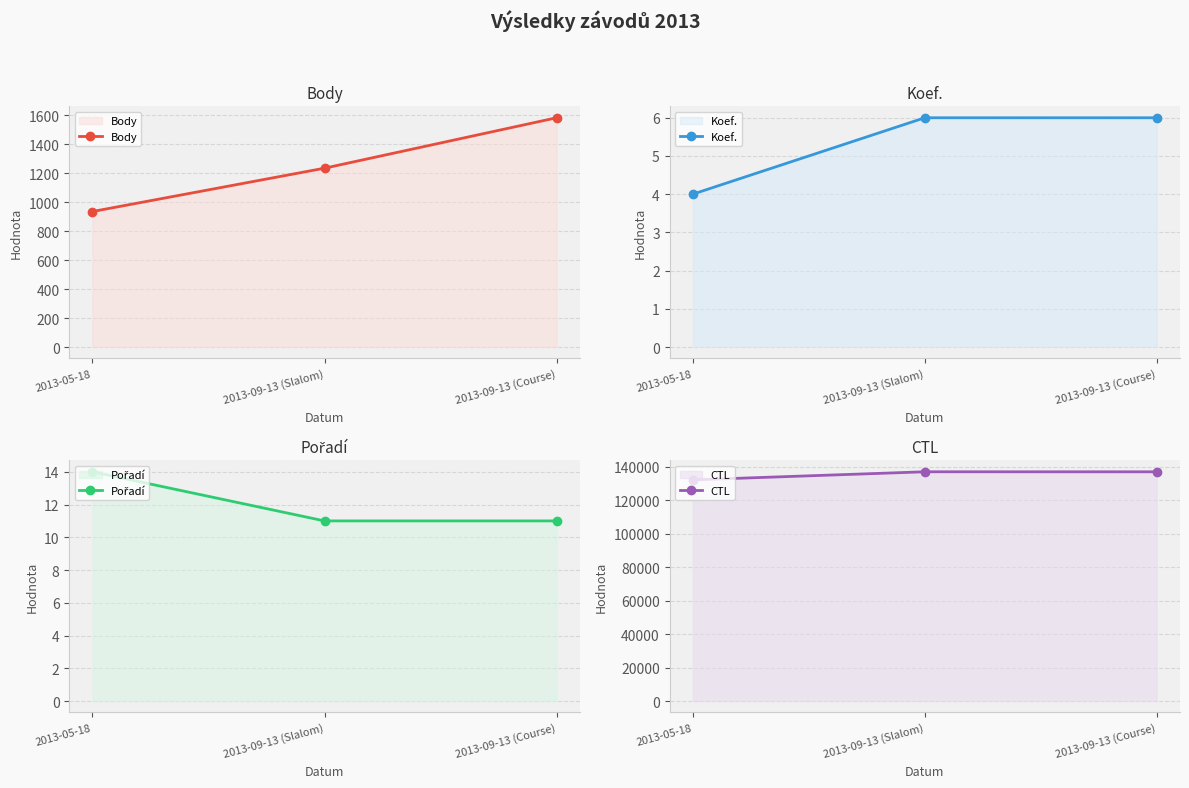

At which label does Body reach its minimum?

2013-05-18